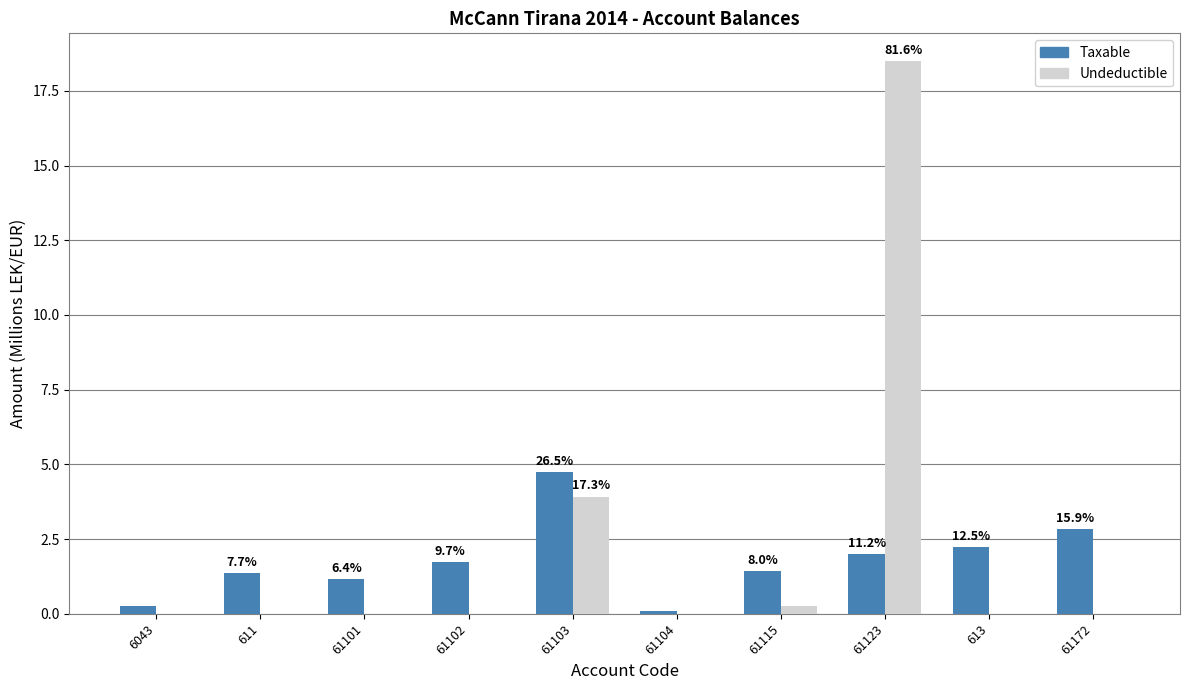

Are the bars horizontal?

No